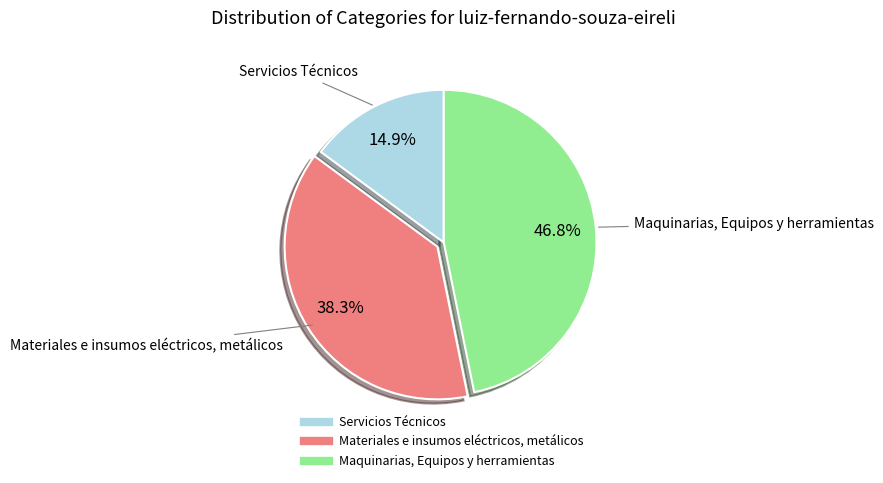

Is there any slice that represents more than half of the pie?

No